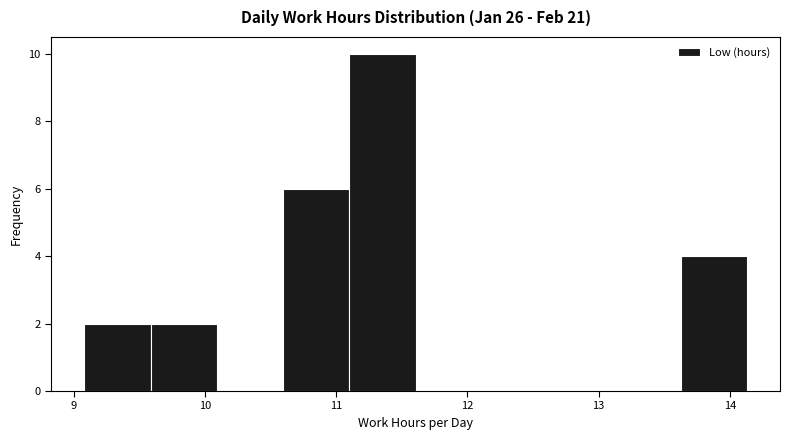

Reading left to right, list every bar in this chart as the range it spans on the x-axis followed by its height. Neither the bar edges nor the heights are printed on the chart, so give them approximately, as read against the axes.

9.1 to 9.6: 2
9.6 to 10.1: 2
10.1 to 10.6: 0
10.6 to 11.1: 6
11.1 to 11.6: 10
11.6 to 12.1: 0
12.1 to 12.6: 0
12.6 to 13.1: 0
13.1 to 13.6: 0
13.6 to 14.1: 4